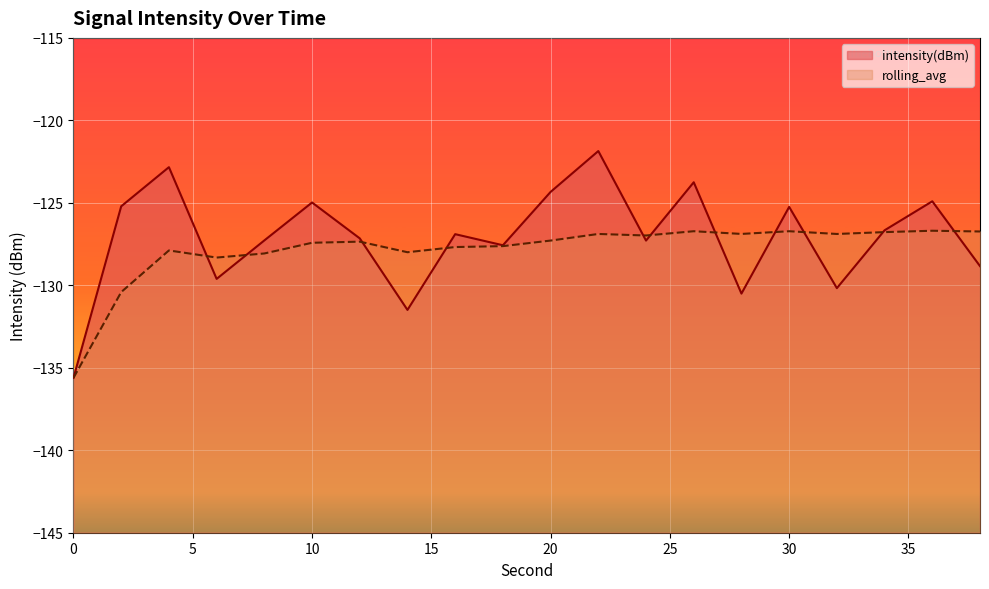

How many data points does each series have?

20